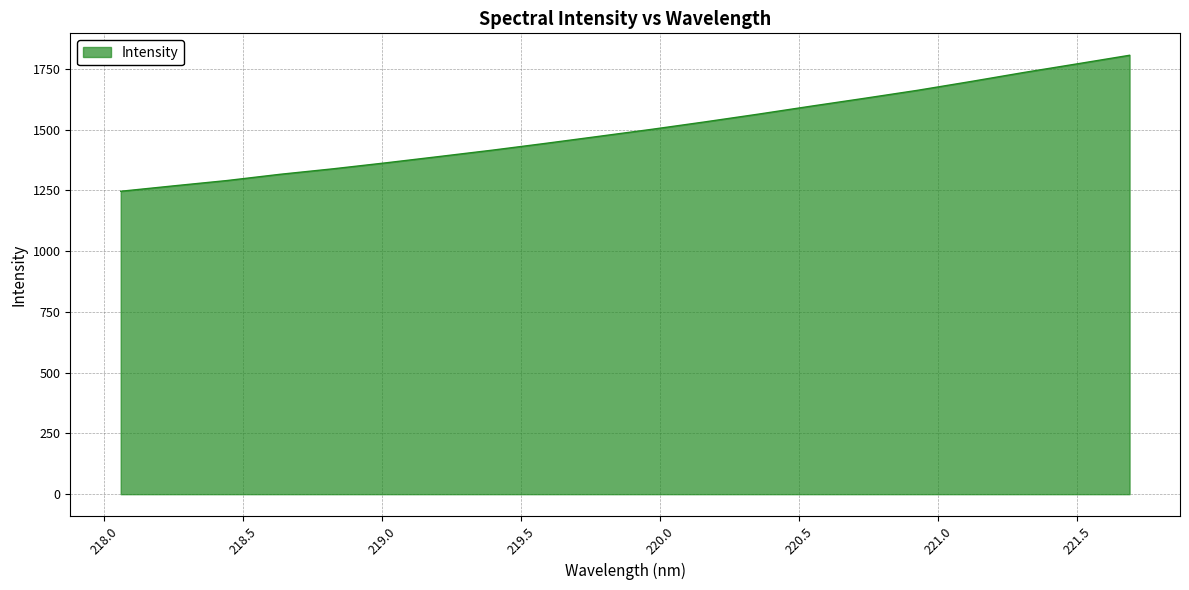

What is the minimum value shown in the chart?

1246.4